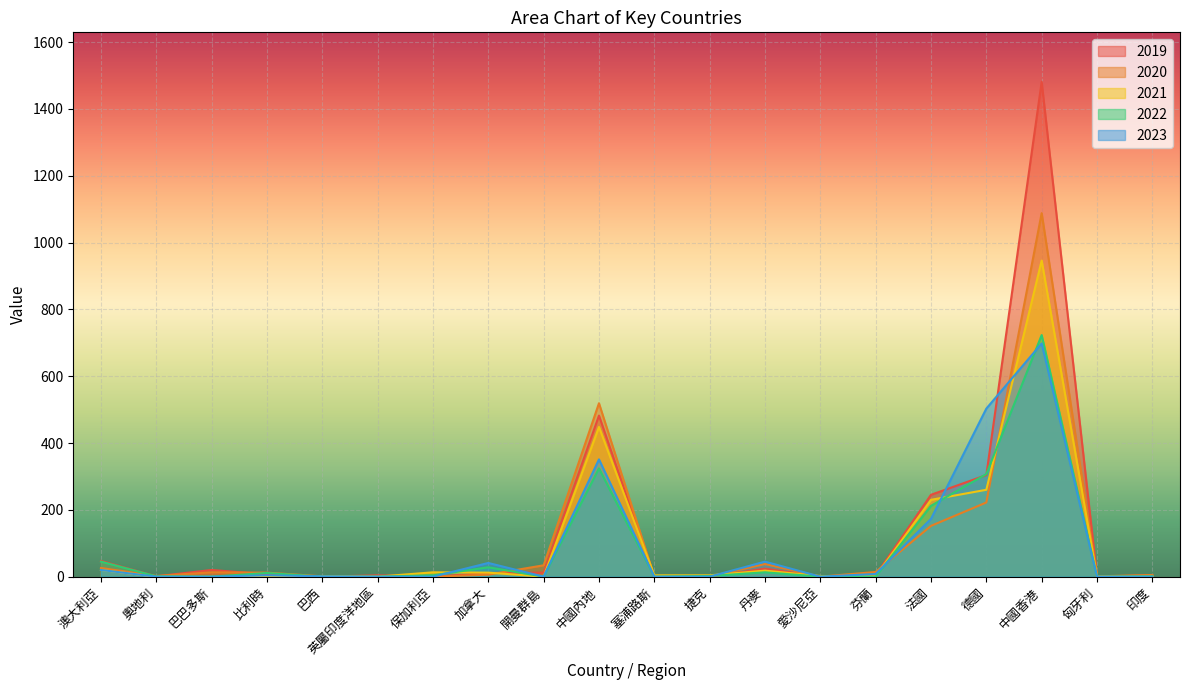

At how many categories does at least one series exceed 140?

4